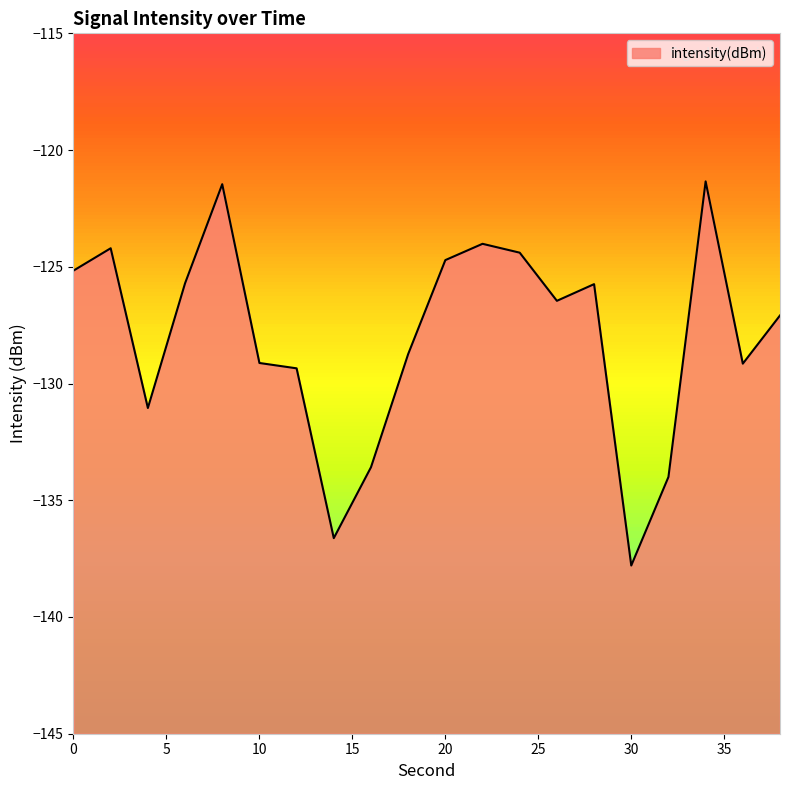

The value at 16 is -133.6. True or false?

True